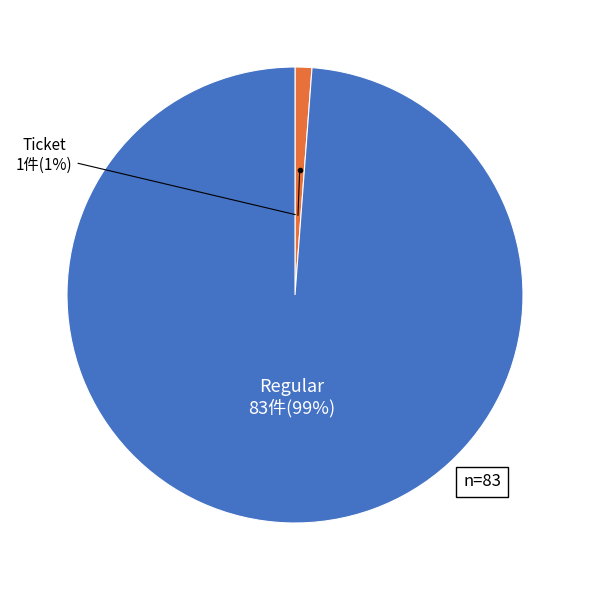

Does any single category account for the majority?

Yes